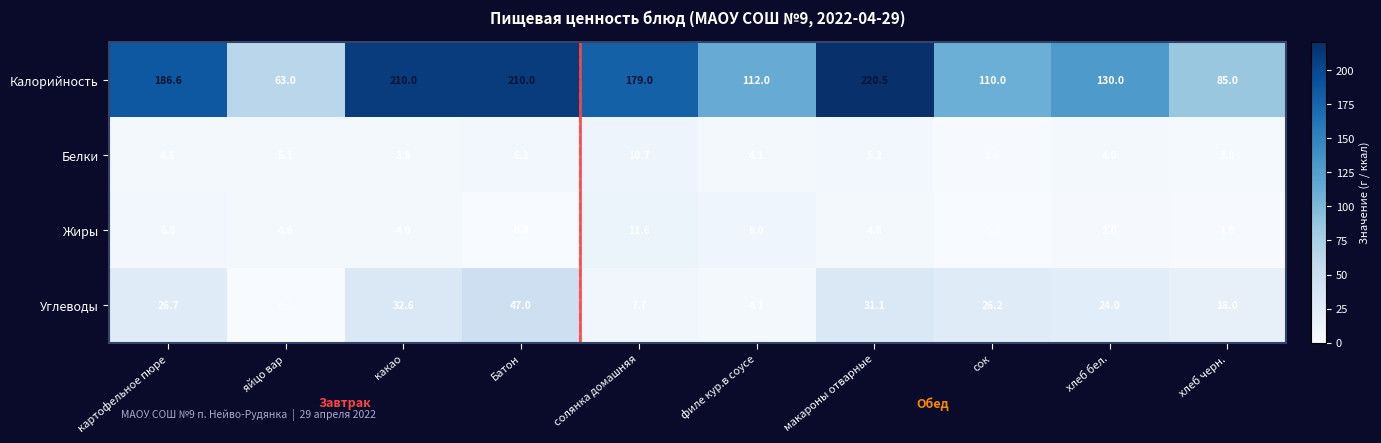

How many categories are shown in the chart?

10